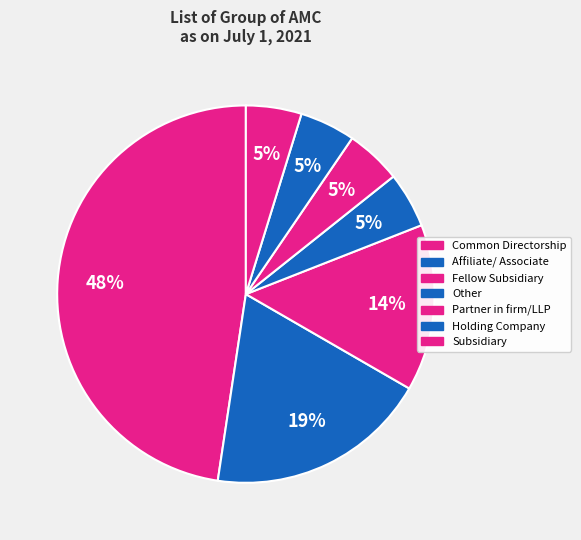

Combined, what portion of the pie is Holding Company and Common Directorship?

52.4%